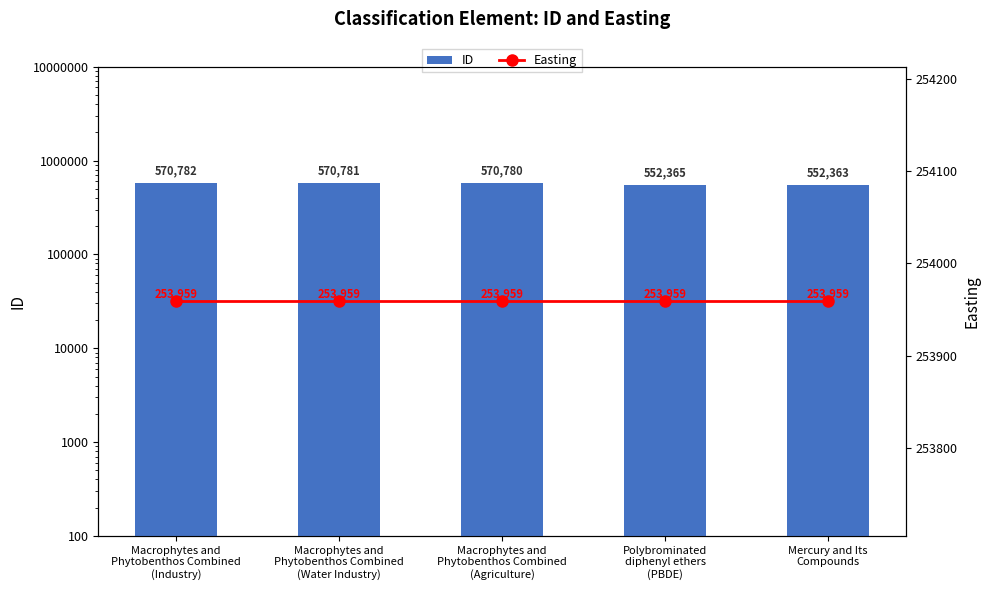

What are all the series names shown in the legend?

ID, Easting